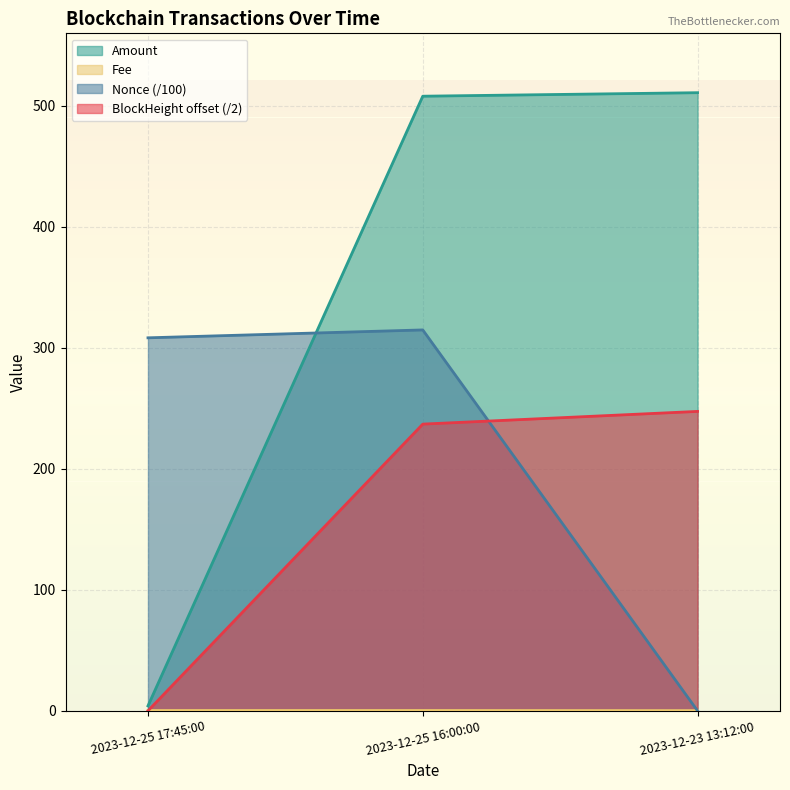

What is the maximum value shown in the chart?

510.9